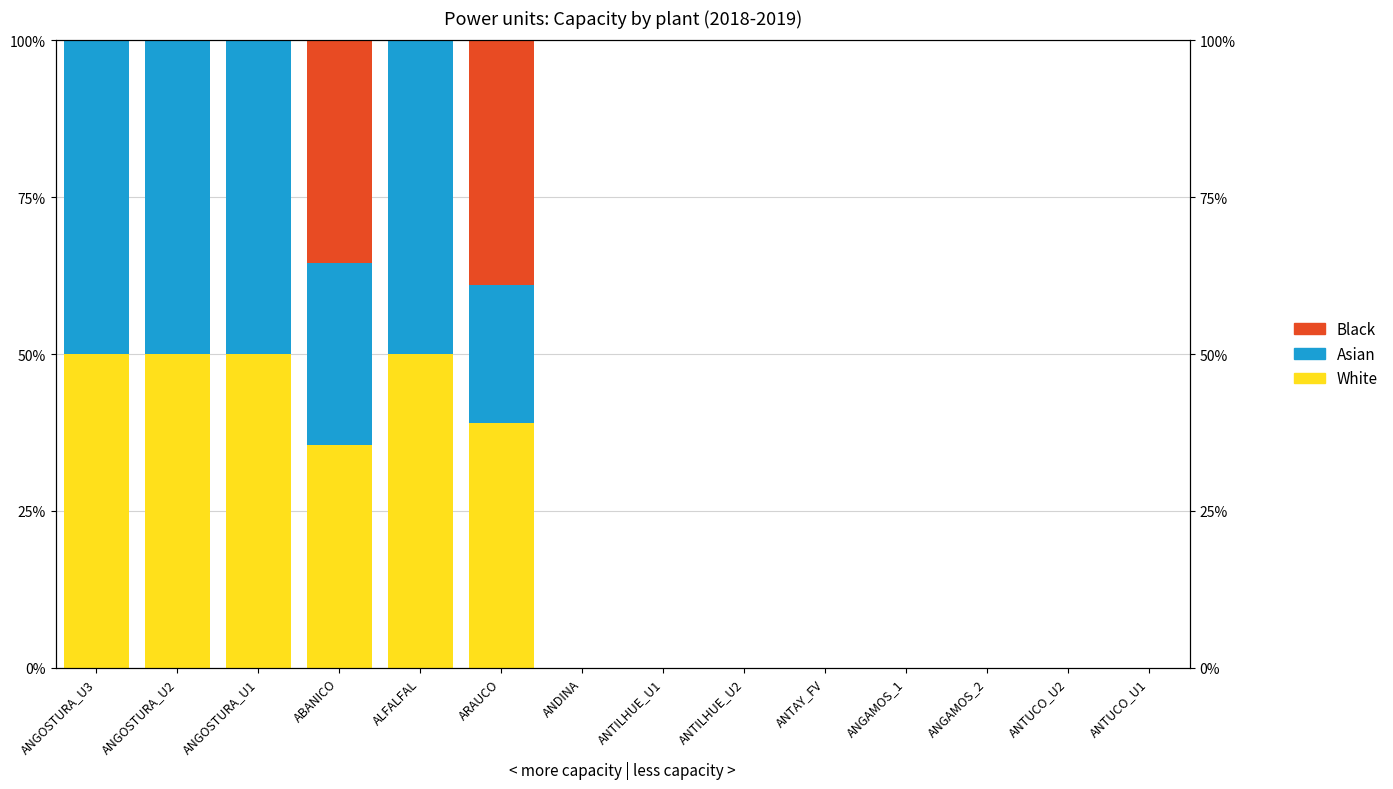

Reading right to left, what are all the values shown in this chart?

White: 0.0	0.0	0.0	0.0	0.0	0.0	0.0	0.0	39.0	50.0	35.6	50.0	50.0	50.0
Asian: 0.0	0.0	0.0	0.0	0.0	0.0	0.0	0.0	22.0	50.0	28.9	50.0	50.0	50.0
Black: 0.0	0.0	0.0	0.0	0.0	0.0	0.0	0.0	39.0	0.0	35.6	0.0	0.0	0.0